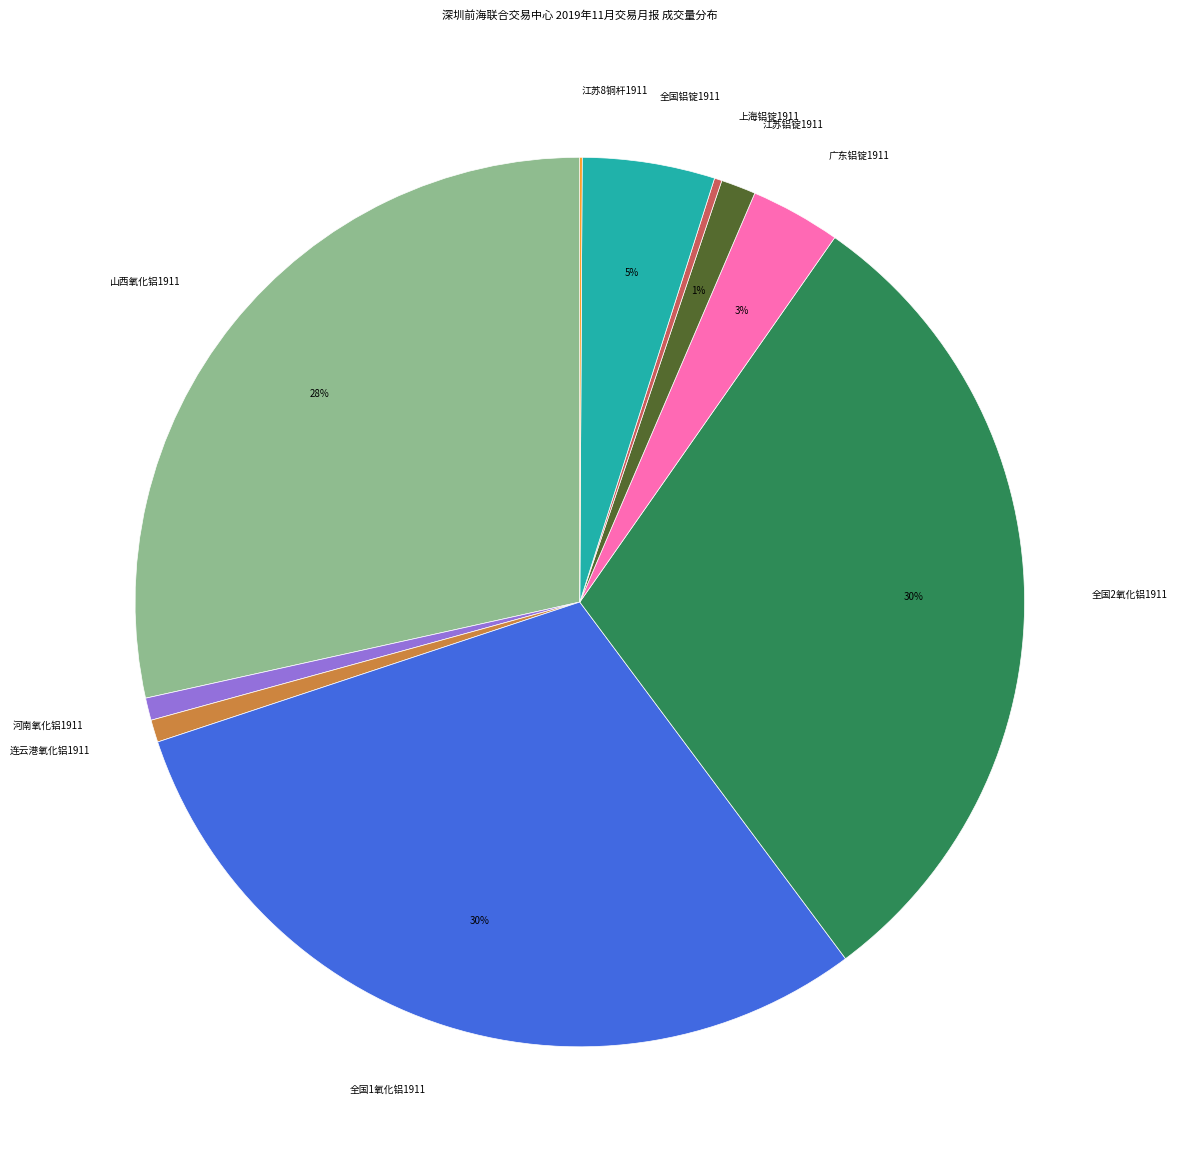

Is it true that 江苏铝锭1911 is 1% of the pie?

True